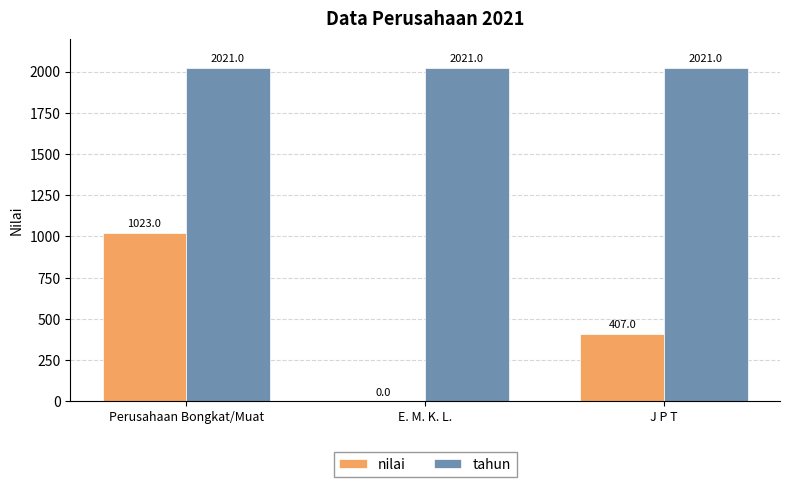

Count the nilai values in the range 0 to 1023.

3